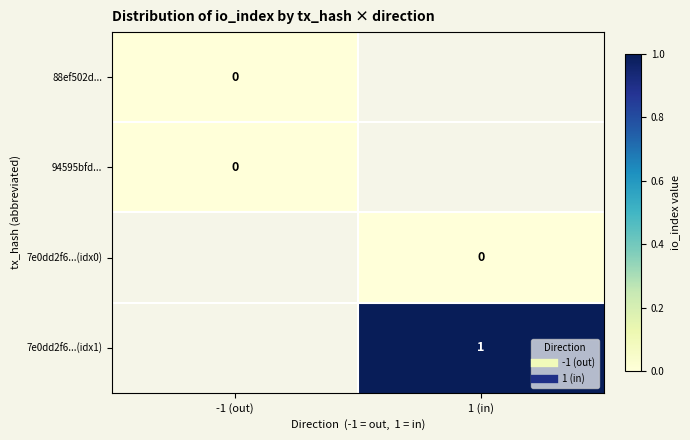

True or false: 94595bfd... has a value of 0.0 at -1 (out).

True